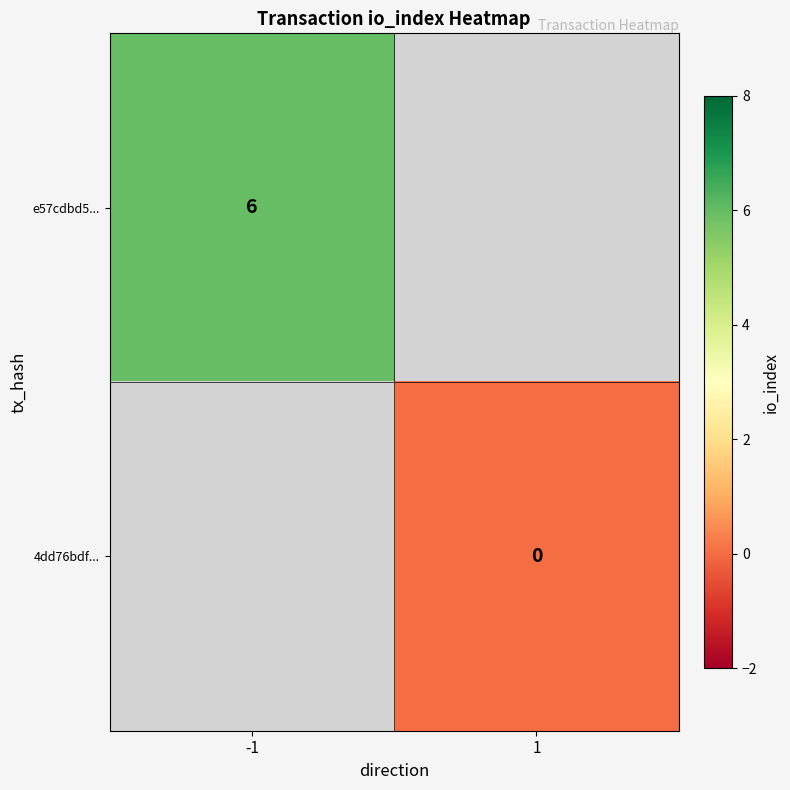

True or false: e57cdbd5... has a value of 6 at -1.

True